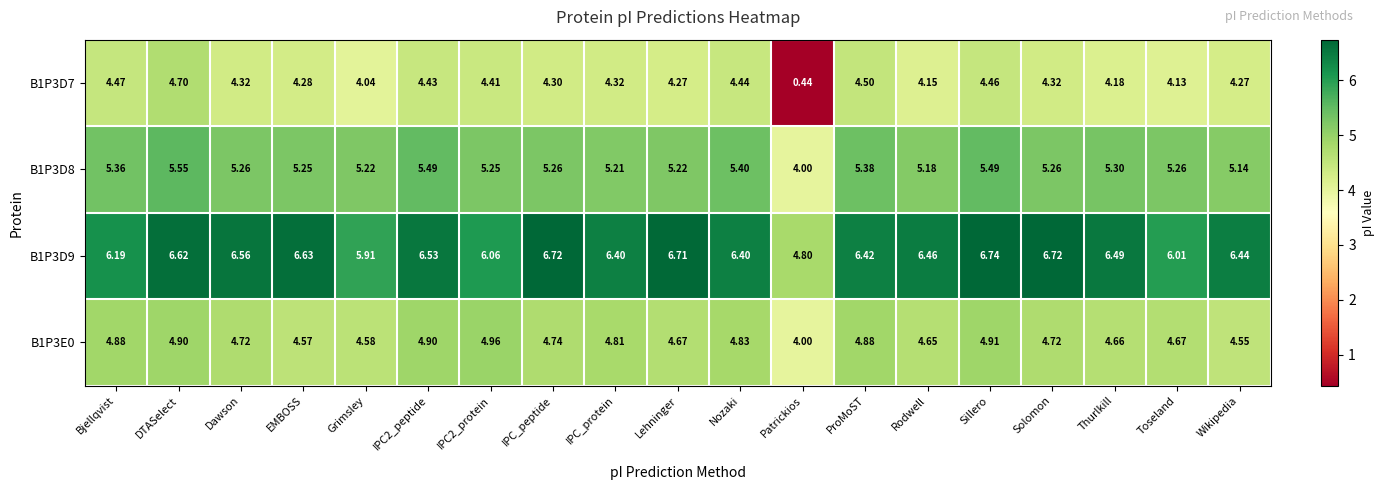

Which category has the highest value in the B1P3D8 series?

DTASelect